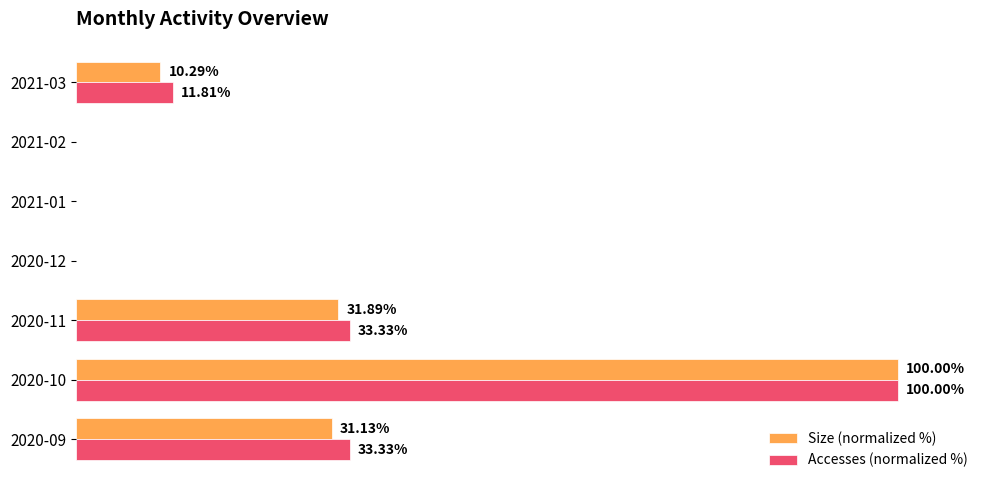

Is the value of Accesses (normalized %) at 2021-01 greater than the value of Size (normalized %) at 2020-11?

No